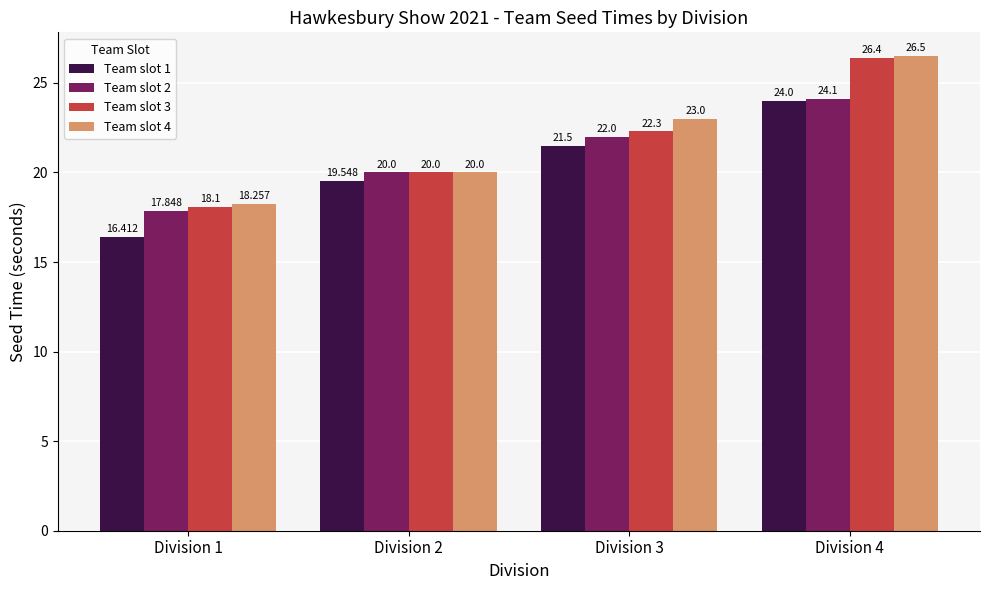

What are all the series names shown in the legend?

Team slot 1, Team slot 2, Team slot 3, Team slot 4